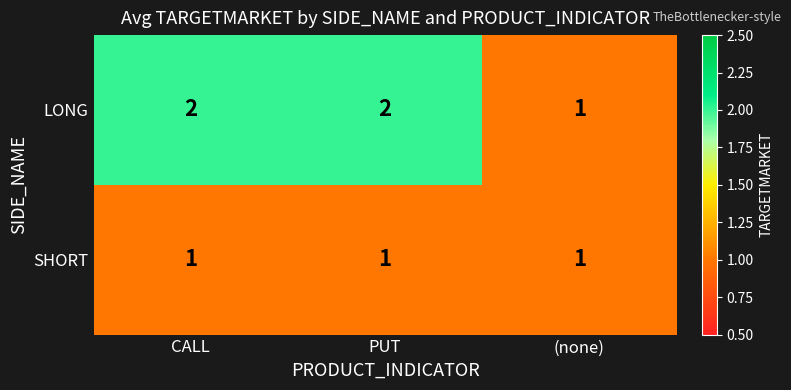

What is the total value across all series at CALL?

3